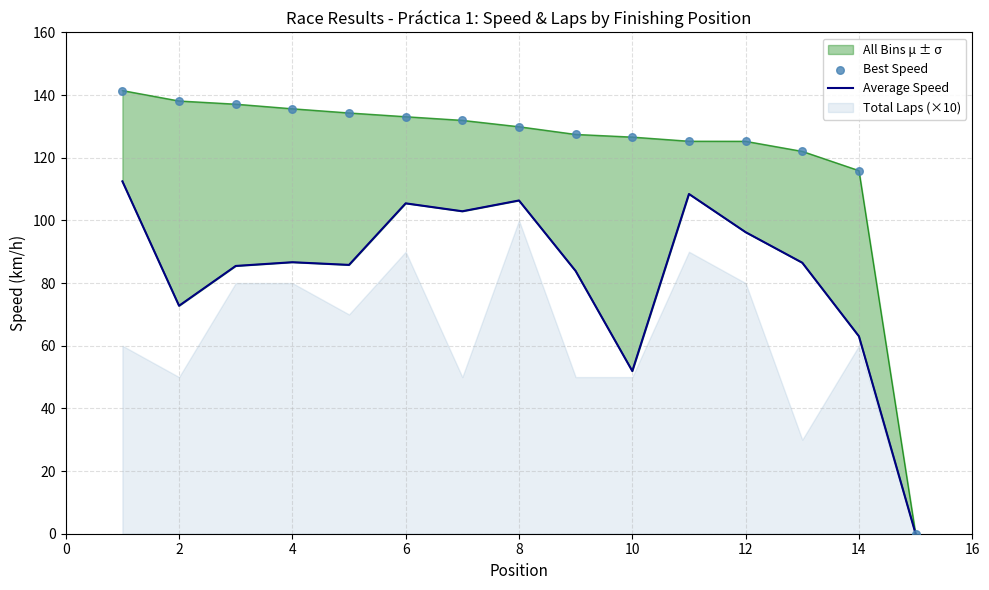

Which series has the widest spread of Y values?

Best Speed